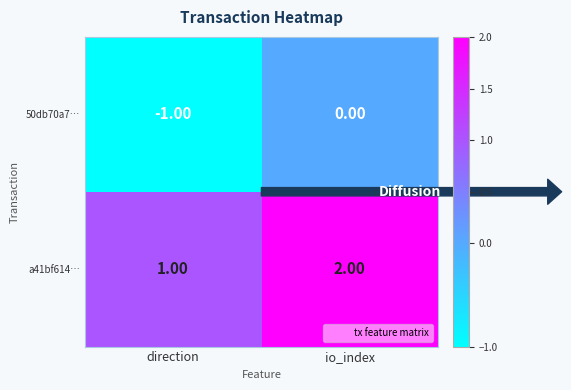

At which label does 50db70a7… reach its minimum?

direction